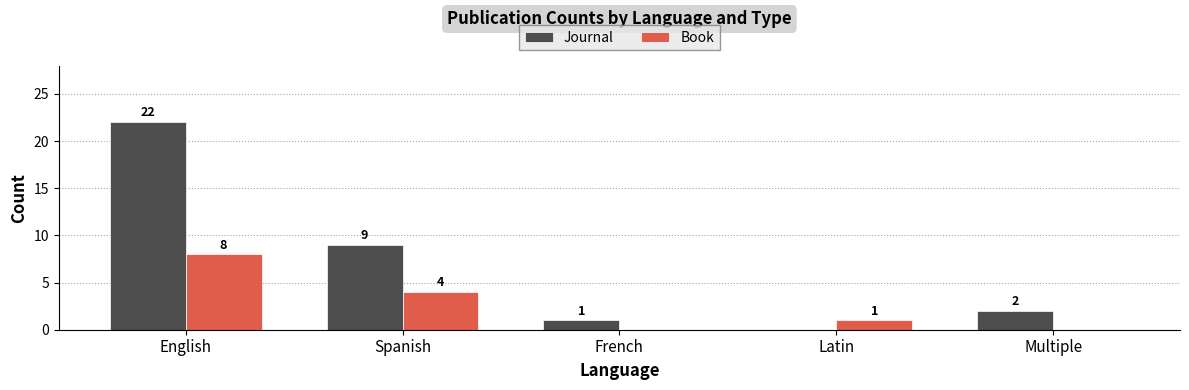

Is the value of Journal at Spanish greater than the value of Book at Latin?

Yes